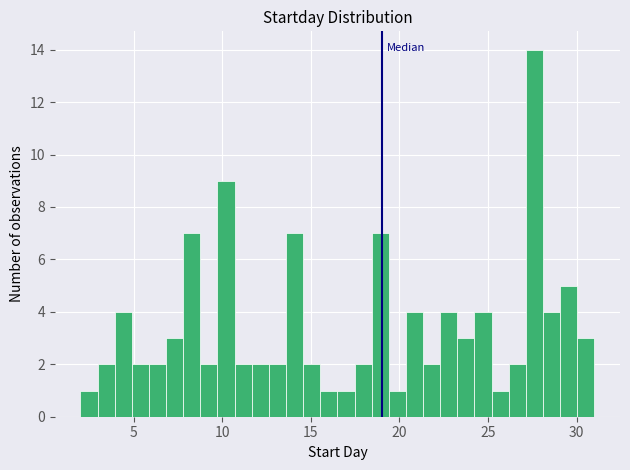

Read against the x-axis, roughly where is the centre of the tallest bar?

27.5